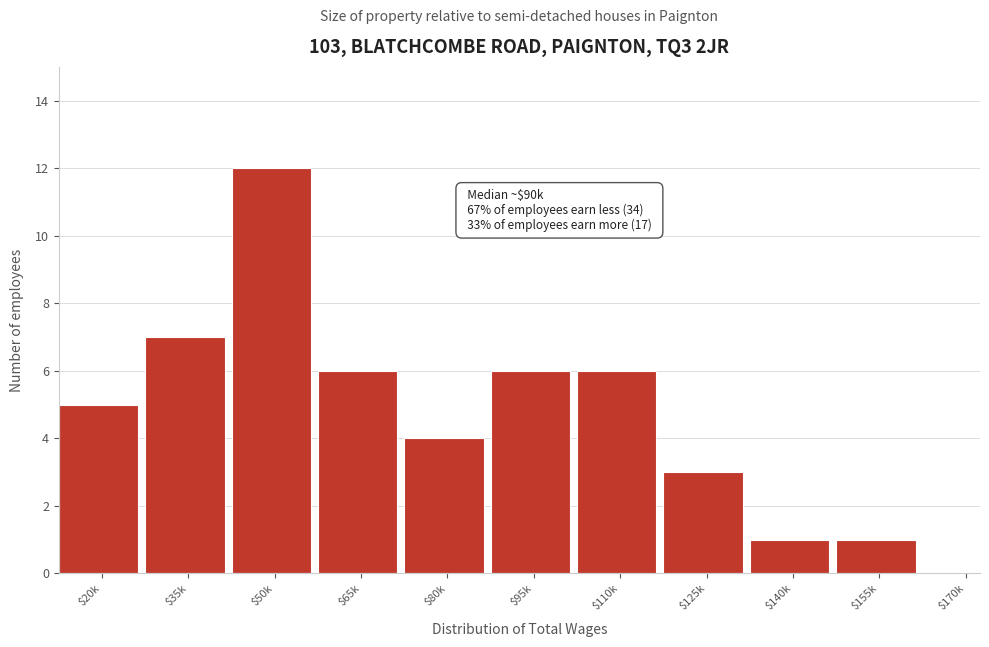

What is the sum of all values?

51